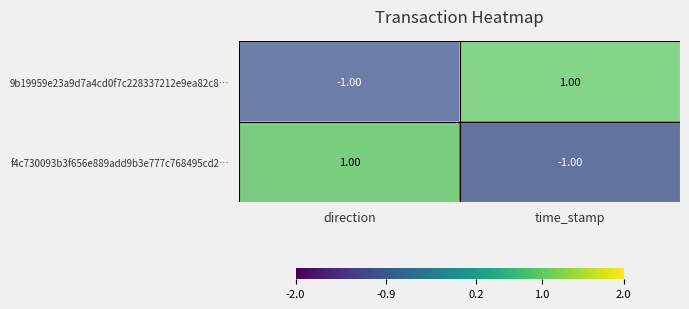

At which label does 9b19959e23a9d7a4cd0f7c228337212e9ea82c8… reach its peak?

time_stamp